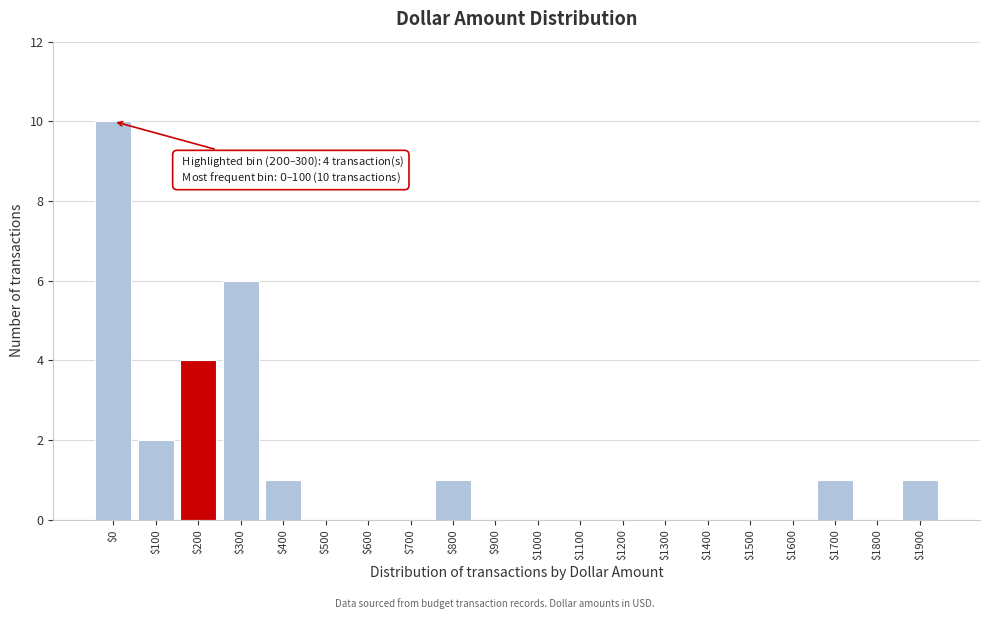

Which category has the highest value across all series?

$0